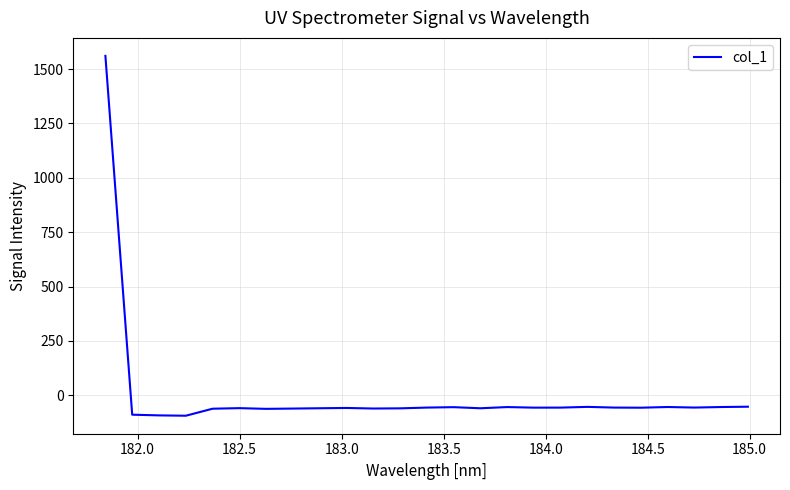

What is the greatest value displayed?

1560.6